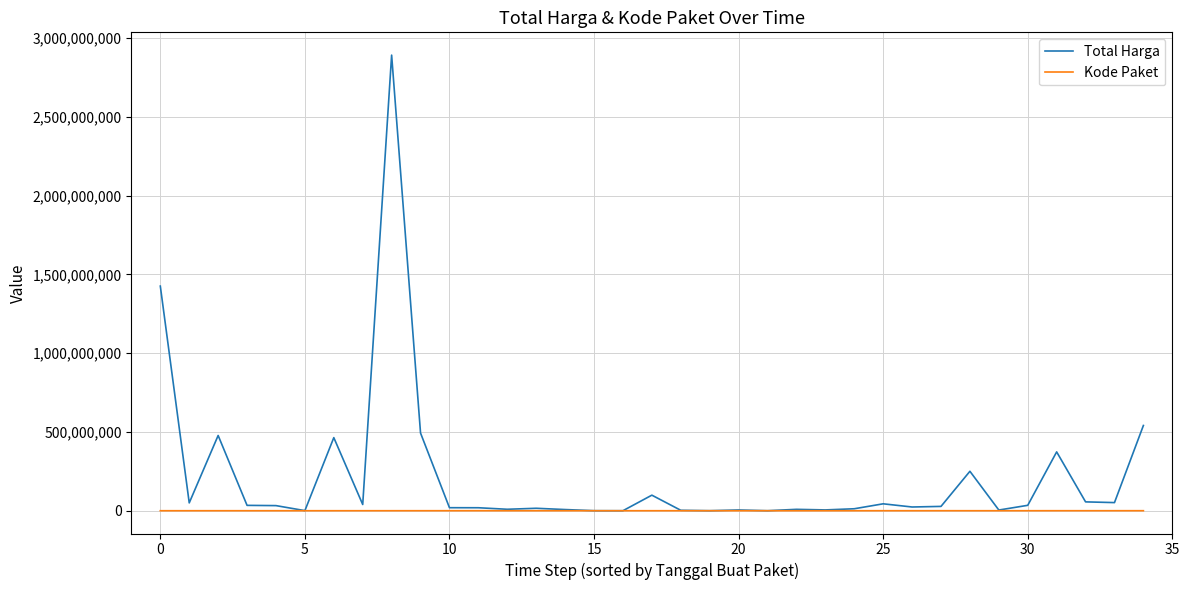

At how many categories does at least one series exceed 427204338?

6